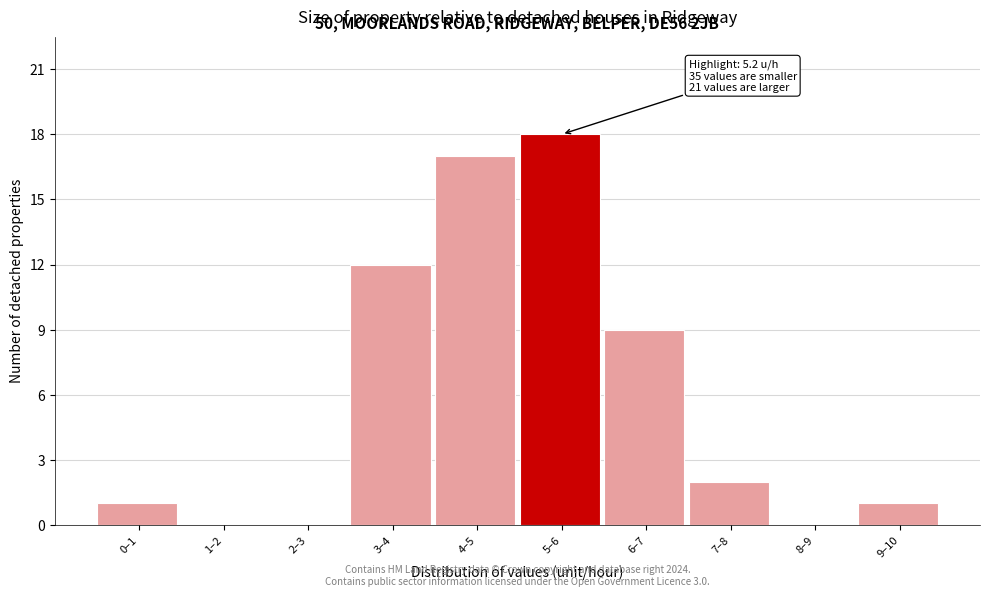

Reading left to right, extract all data points from this chart.

0–1=1	1–2=0	2–3=0	3–4=12	4–5=17	5–6=18	6–7=9	7–8=2	8–9=0	9–10=1